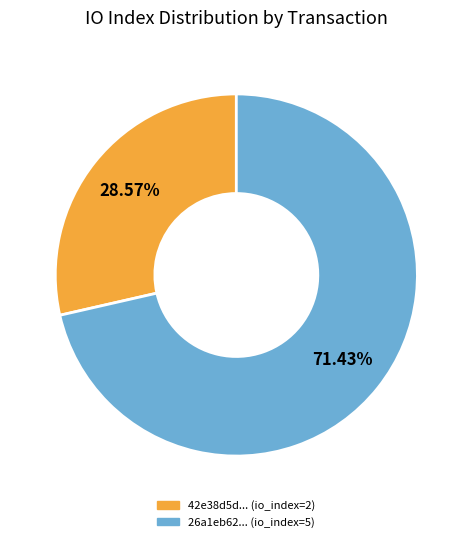

Is there a majority slice in this chart?

Yes